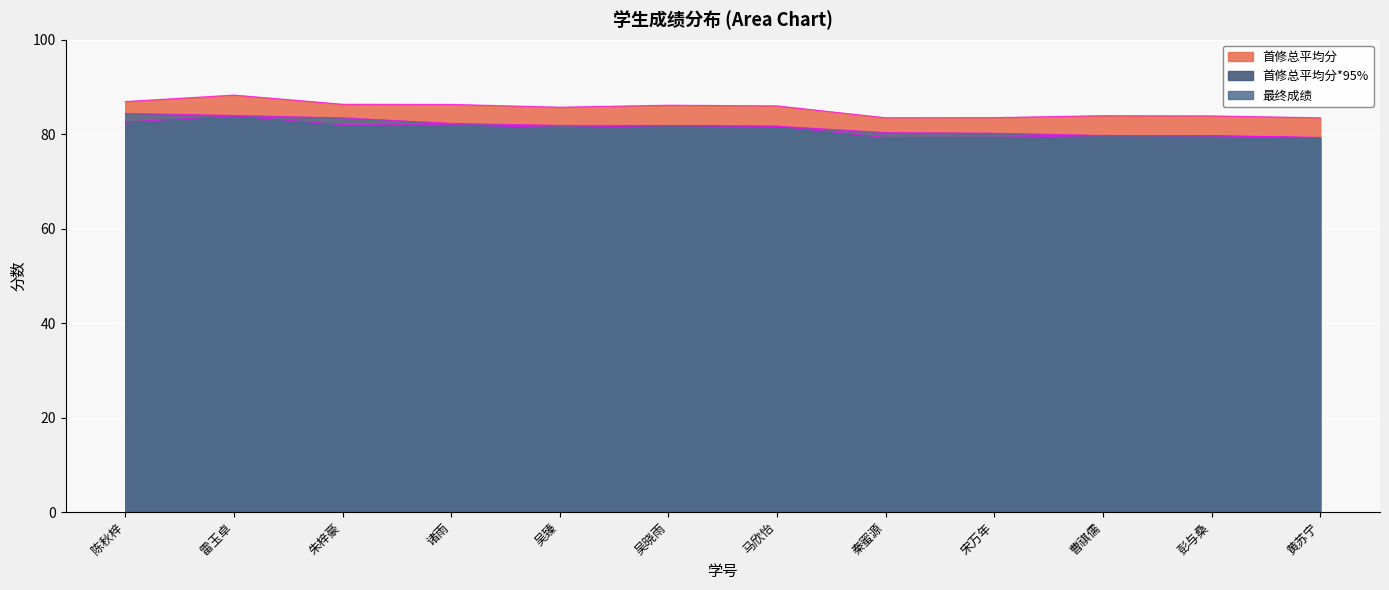

In 首修总平均分*95%, how many points are lower than both neighbors (excluding endpoints)?

2